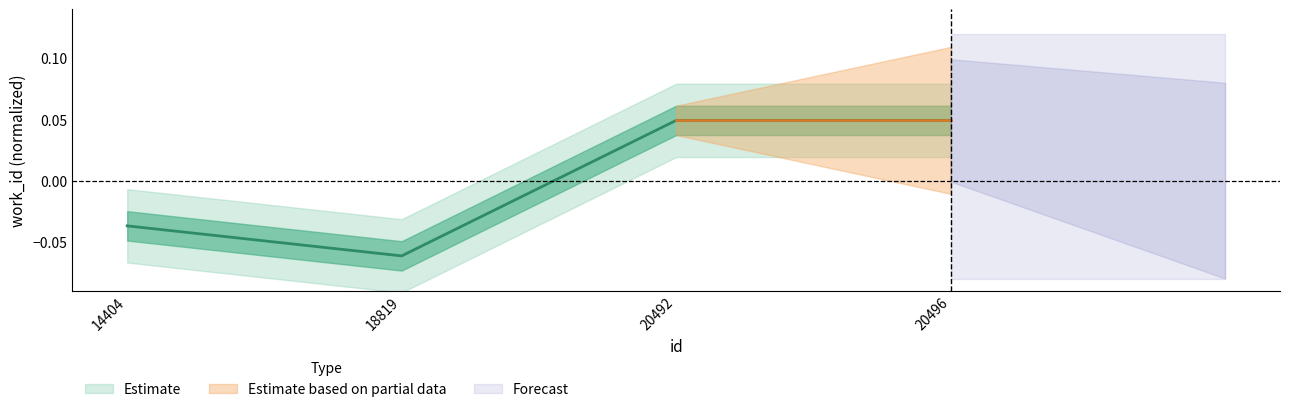

Where is the first local minimum?

18819